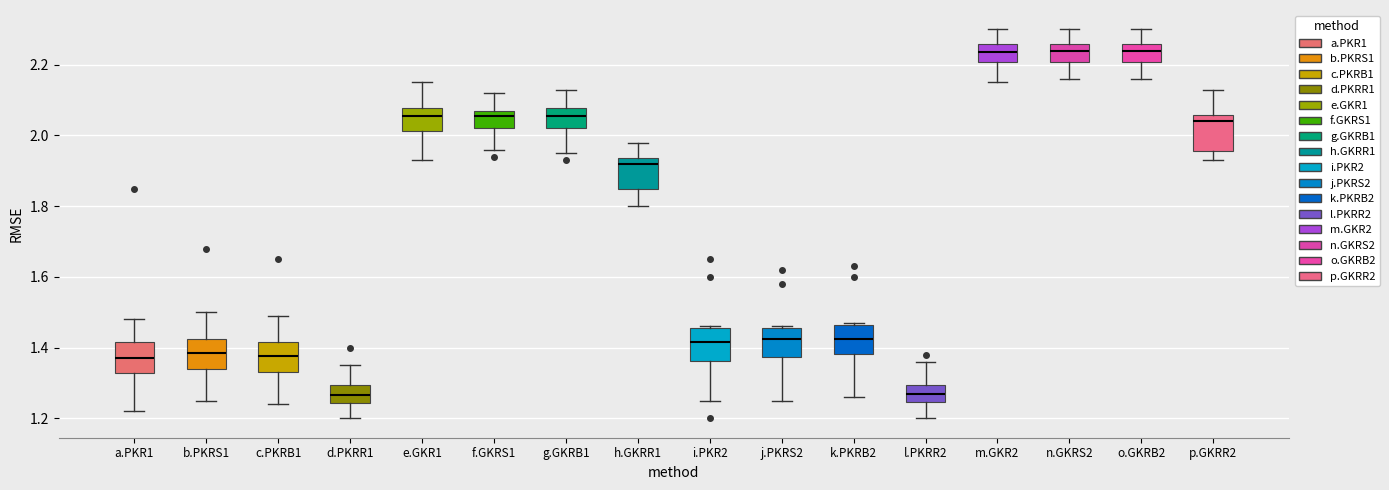

Reading left to right, read every box against the y-axis: the position of its median line, the range the box covers, and the ends of its whiskers. The values are not printed on the chart, so give them approximately, as read against the axis.

a.PKR1: median 1.38, box 1.32 to 1.42, whiskers 1.22 to 1.48
b.PKRS1: median 1.38, box 1.34 to 1.42, whiskers 1.26 to 1.50
c.PKRB1: median 1.38, box 1.34 to 1.42, whiskers 1.24 to 1.50
d.PKRR1: median 1.26, box 1.24 to 1.30, whiskers 1.20 to 1.36
e.GKR1: median 2.06, box 2.02 to 2.08, whiskers 1.94 to 2.16
f.GKRS1: median 2.06, box 2.02 to 2.08, whiskers 1.96 to 2.12
g.GKRB1: median 2.06, box 2.02 to 2.08, whiskers 1.96 to 2.14
h.GKRR1: median 1.92, box 1.84 to 1.94, whiskers 1.80 to 1.98
i.PKR2: median 1.42, box 1.36 to 1.46, whiskers 1.26 to 1.46
j.PKRS2: median 1.42, box 1.38 to 1.46, whiskers 1.26 to 1.46
k.PKRB2: median 1.42, box 1.38 to 1.46, whiskers 1.26 to 1.48
l.PKRR2: median 1.28, box 1.24 to 1.30, whiskers 1.20 to 1.36
m.GKR2: median 2.24, box 2.20 to 2.26, whiskers 2.16 to 2.30
n.GKRS2: median 2.24, box 2.20 to 2.26, whiskers 2.16 to 2.30
o.GKRB2: median 2.24, box 2.20 to 2.26, whiskers 2.16 to 2.30
p.GKRR2: median 2.04, box 1.96 to 2.06, whiskers 1.94 to 2.14